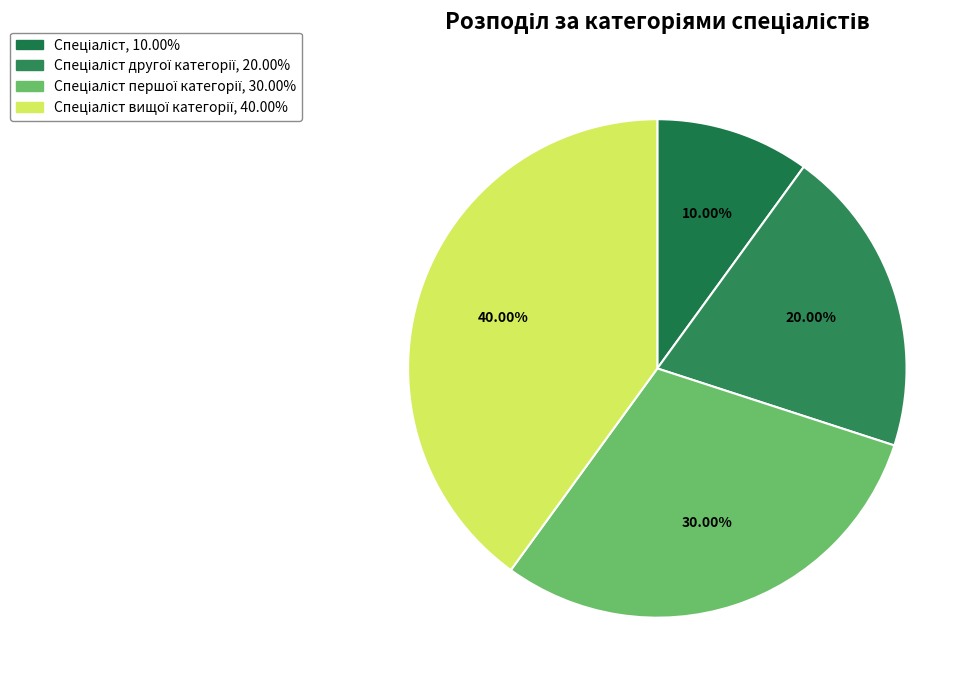

Count the number of slices in the pie.

4